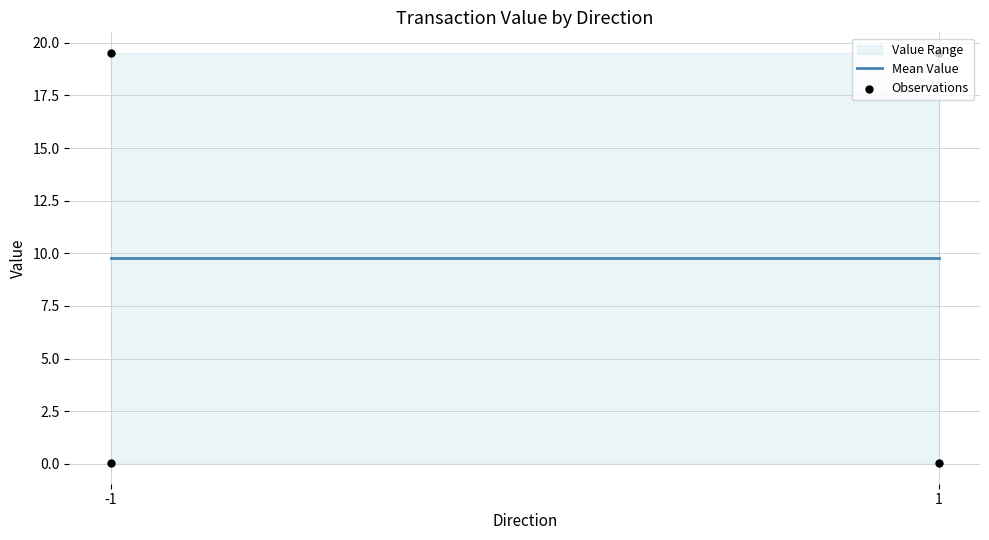

Which series contains the highest Y value?

value